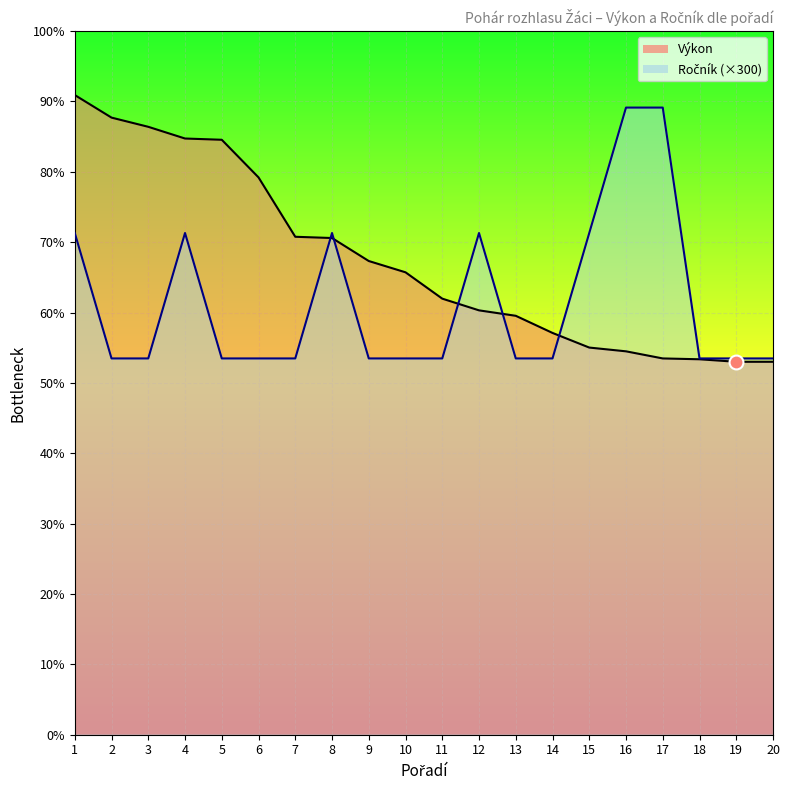

Between 2 and 1, which is larger?

1